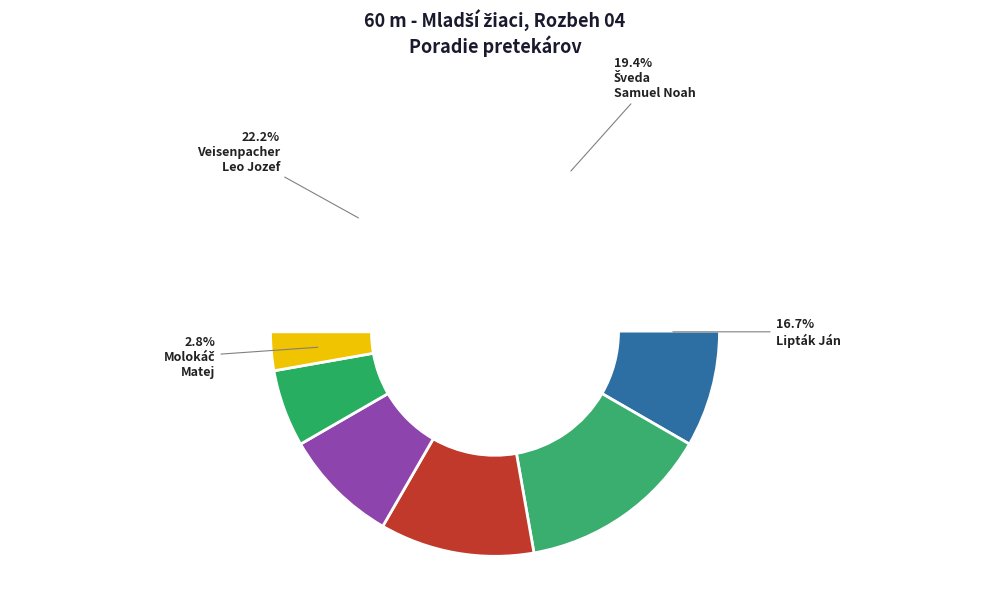

To the nearest percent, what is the difference between the Molokáč Matej and Kožár Tomáš slice percentages?

6%